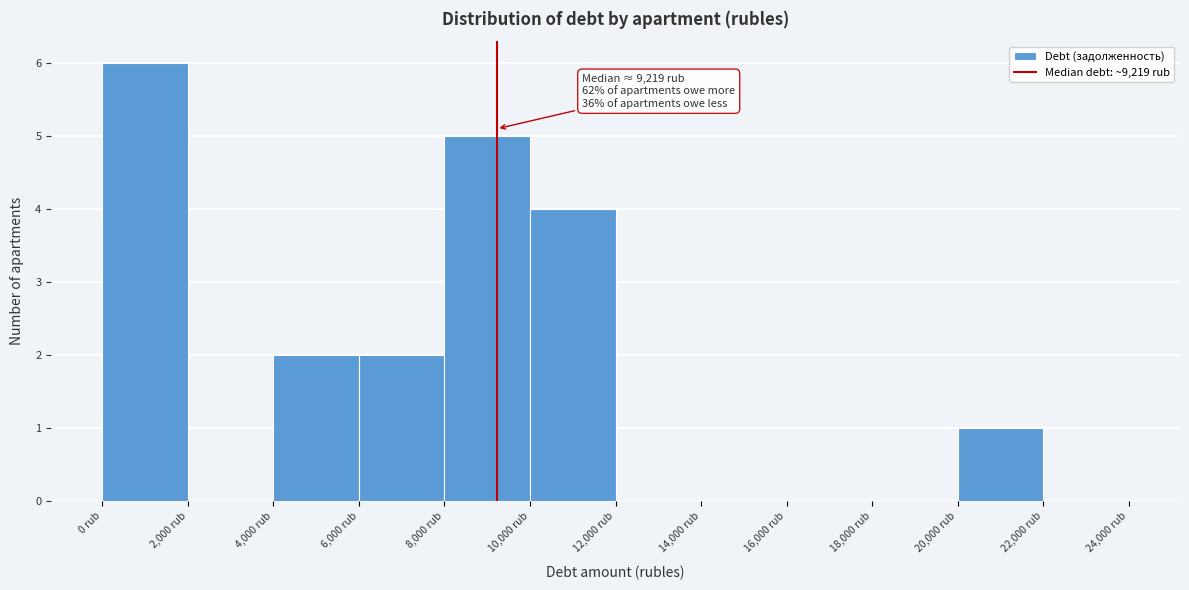

Which range on the x-axis has the tallest bar?

0 to 2000